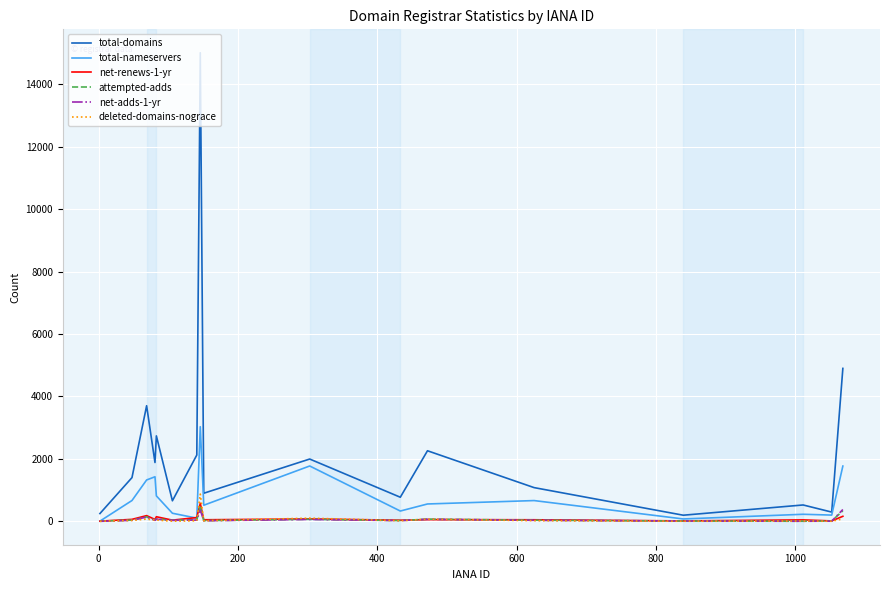

Which series has the largest total across all categories?

total-domains